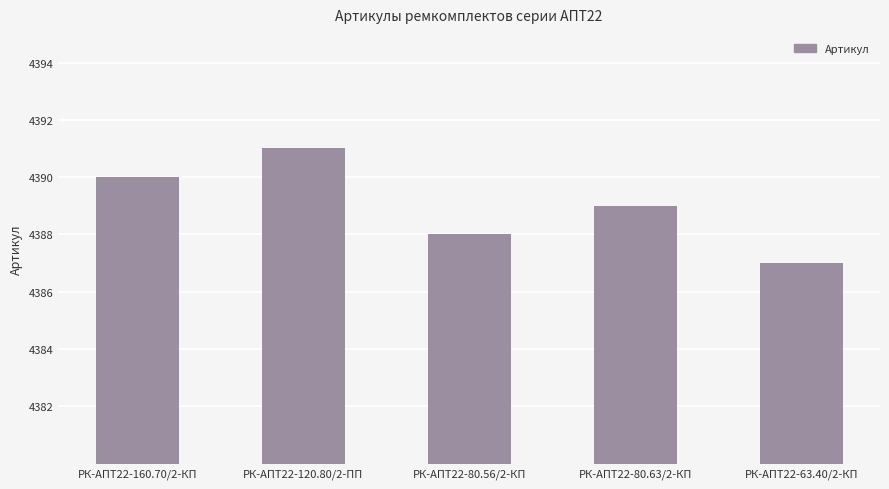

What is the difference between the values at РК-АПТ22-80.63/2-КП and РК-АПТ22-63.40/2-КП?

2